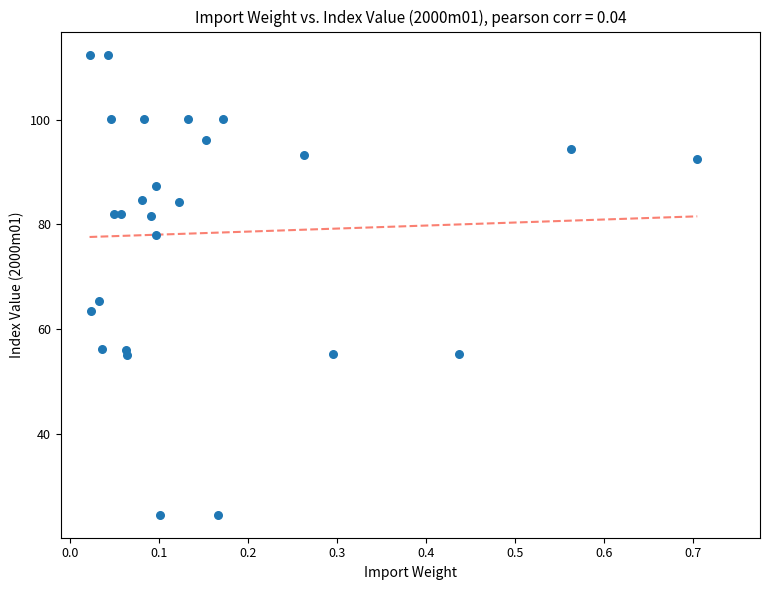

What Y value in the scatter plot is closest to 68?

65.5